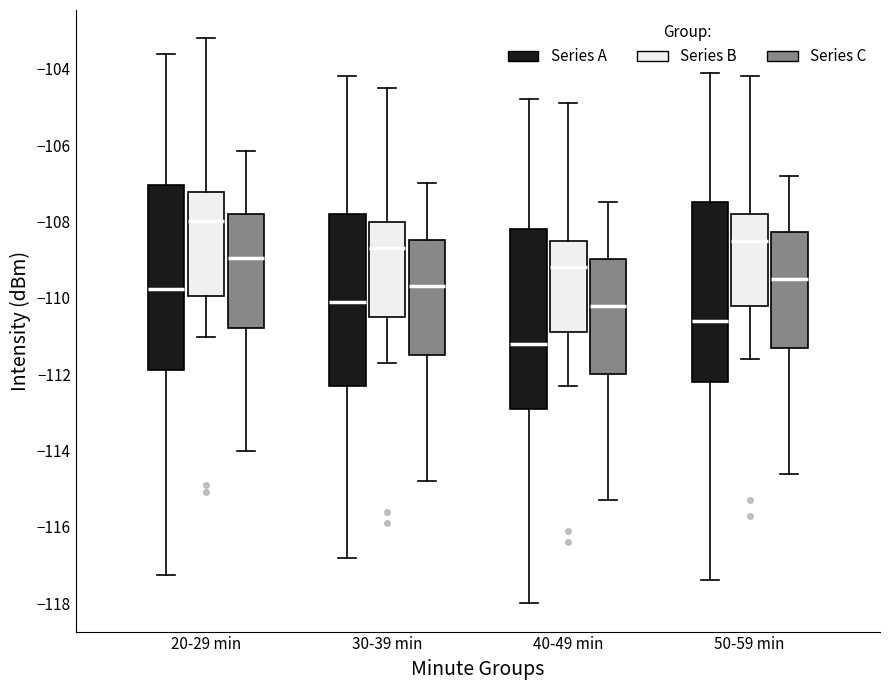

Reading left to right, transcribe this box plot: for each box, give where its median line is, the range the box spans, and where its two whiskers end, as read against the y-axis. The values are not printed on the chart, so give them approximately, as read against the axis.

20-29 min (Series A): median -109.8, box -111.8 to -107.0, whiskers -117.2 to -103.6
20-29 min (Series B): median -108.0, box -110.0 to -107.2, whiskers -111.0 to -103.2
20-29 min (Series C): median -109.0, box -110.8 to -107.8, whiskers -114.0 to -106.2
30-39 min (Series A): median -110.0, box -112.2 to -107.8, whiskers -116.8 to -104.2
30-39 min (Series B): median -108.6, box -110.4 to -108.0, whiskers -111.6 to -104.4
30-39 min (Series C): median -109.6, box -111.4 to -108.4, whiskers -114.8 to -107.0
40-49 min (Series A): median -111.2, box -112.8 to -108.2, whiskers -118.0 to -104.8
40-49 min (Series B): median -109.2, box -110.8 to -108.4, whiskers -112.2 to -104.8
40-49 min (Series C): median -110.2, box -112.0 to -109.0, whiskers -115.2 to -107.4
50-59 min (Series A): median -110.6, box -112.2 to -107.4, whiskers -117.4 to -104.0
50-59 min (Series B): median -108.4, box -110.2 to -107.8, whiskers -111.6 to -104.2
50-59 min (Series C): median -109.4, box -111.2 to -108.2, whiskers -114.6 to -106.8